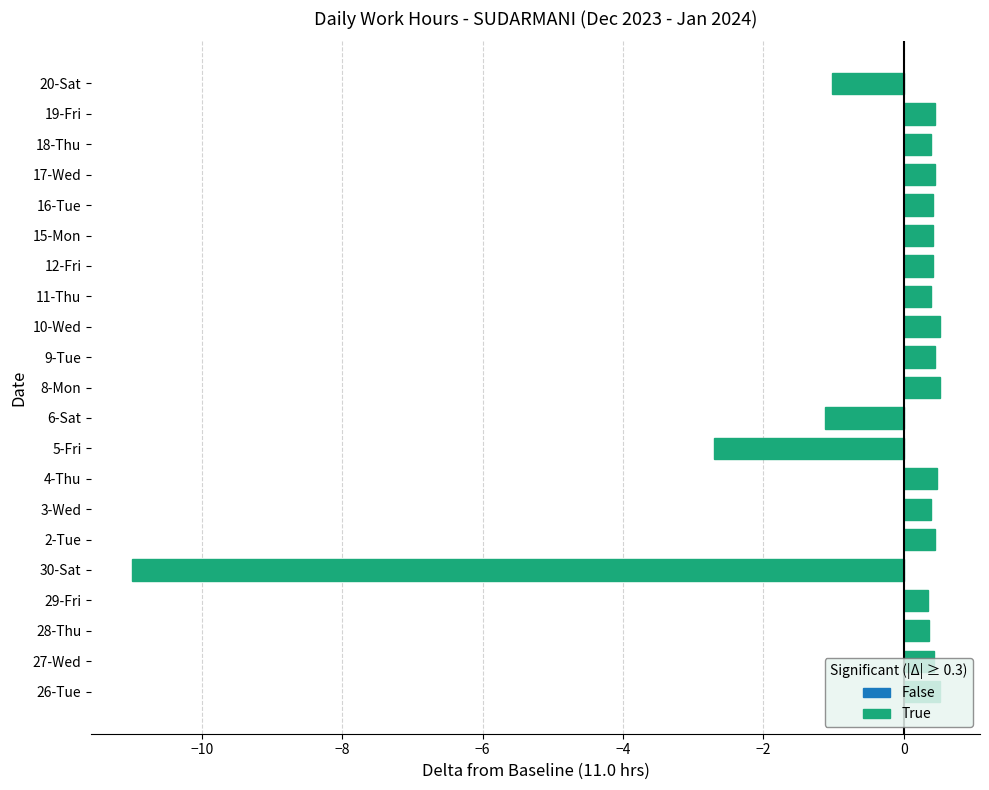

How many bars are there in total?

21